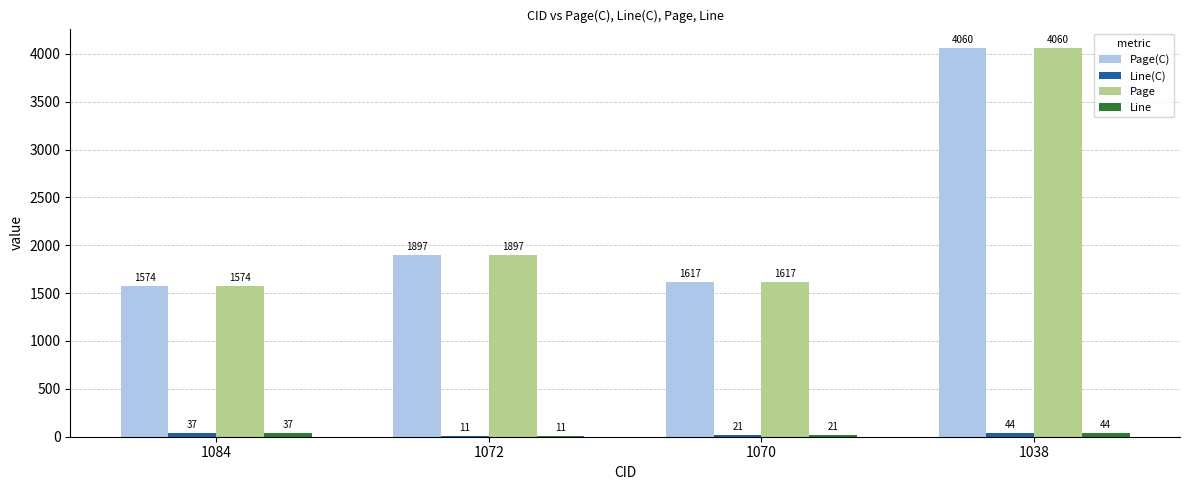

Is it true that Page equals 633 at 1072?

False